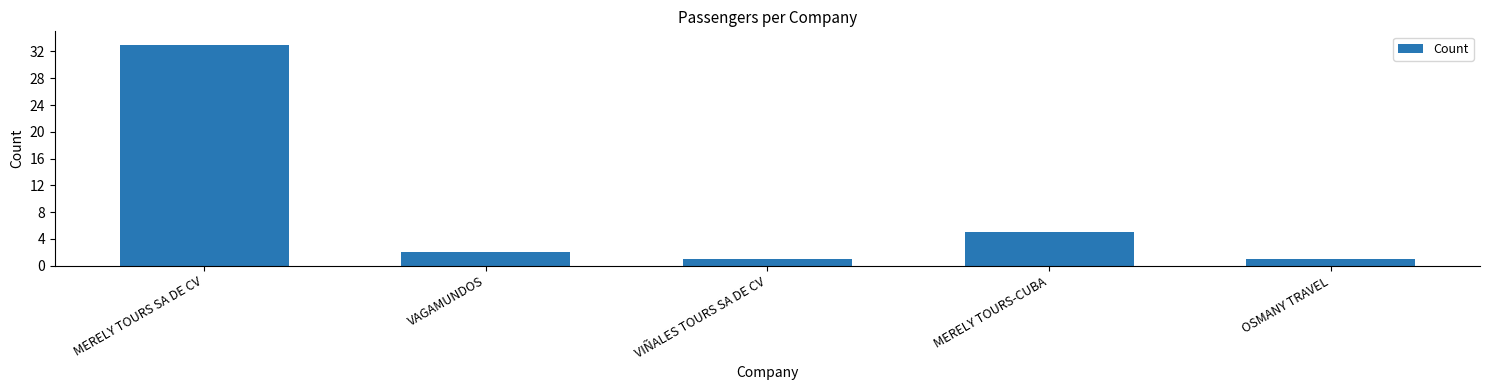

Between OSMANY TRAVEL and VAGAMUNDOS, which is larger?

VAGAMUNDOS